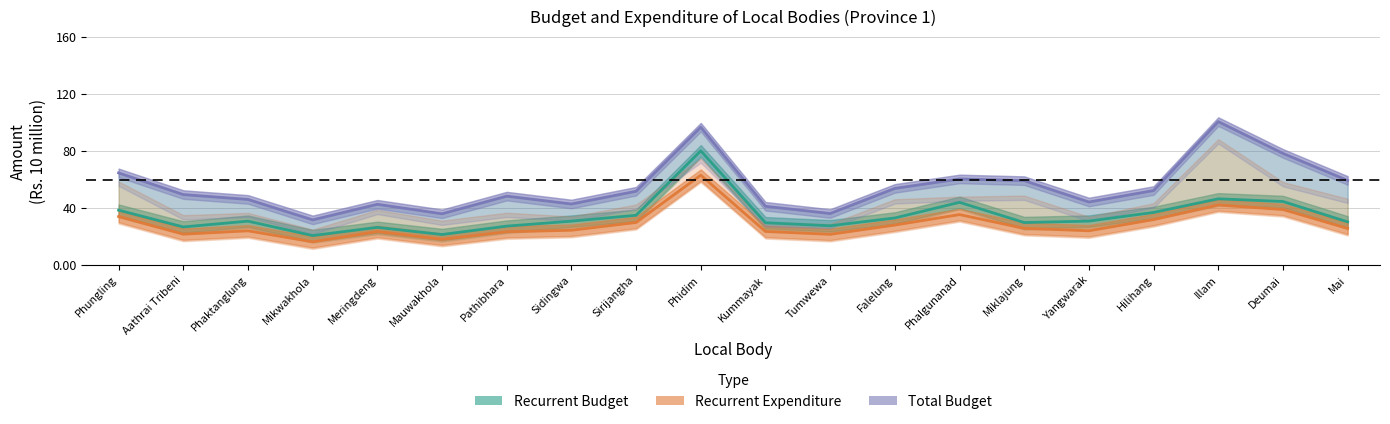

What is the spread (max minus min) of values at Miklajung?

33.4